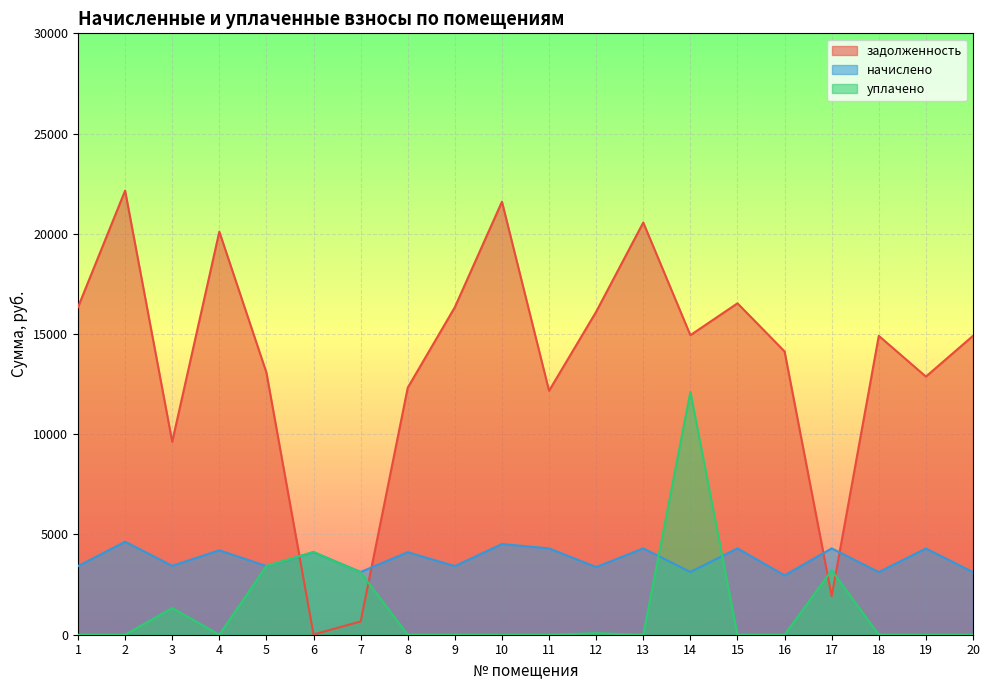

How many values in the начислено series exceed 4116?

10